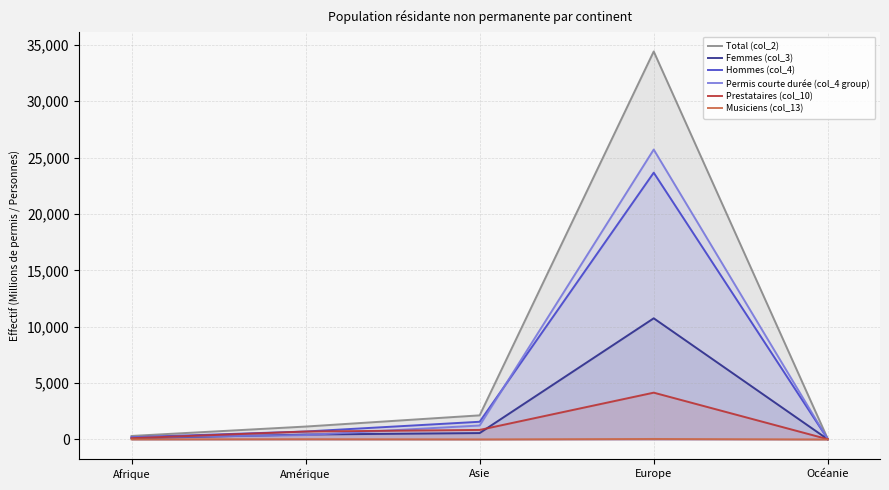

What is the sum of the Total (col_2) values at Amérique and Afrique?

1462